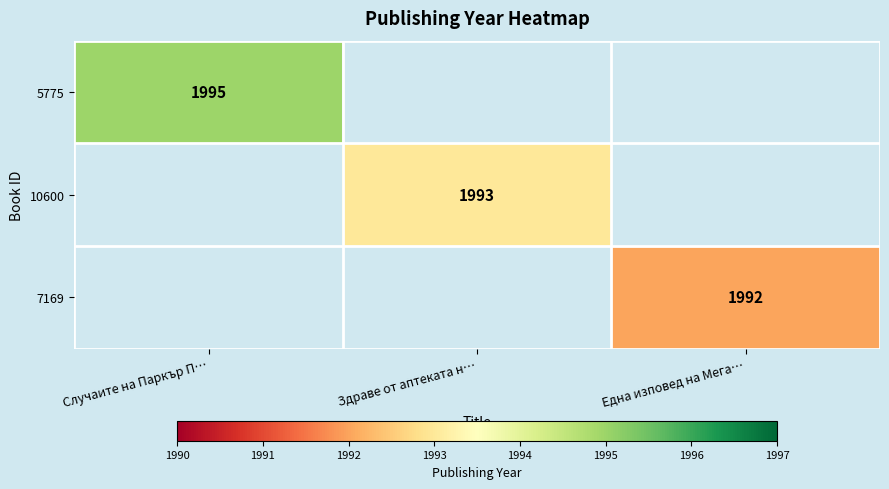

The value of 5775 at Случаите на Паркър П… is 3566. True or false?

False